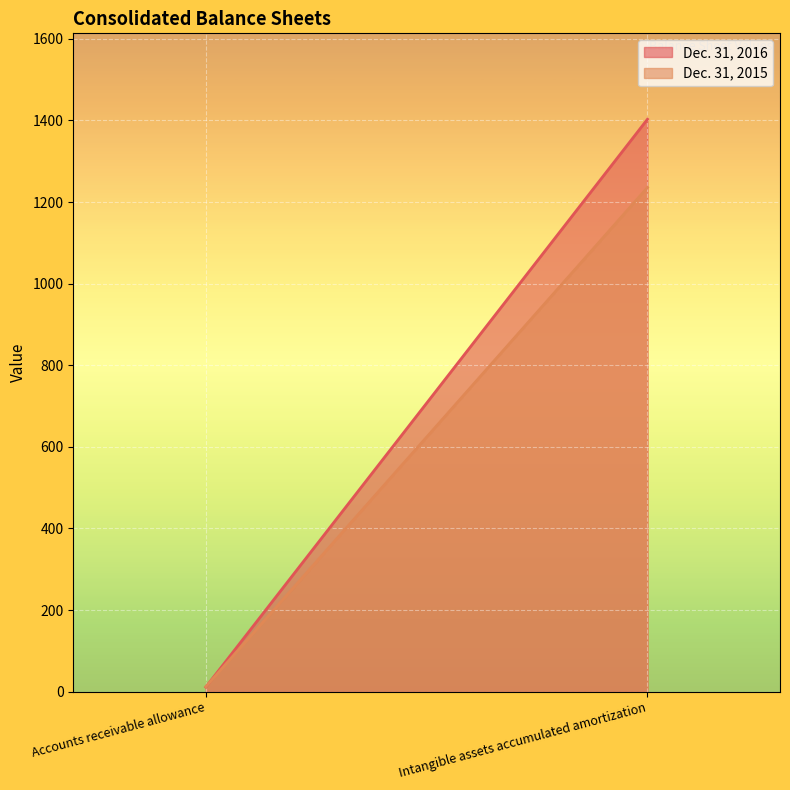

What is the approximate value of Dec. 31, 2015 at Intangible assets accumulated amortization?

1235.8